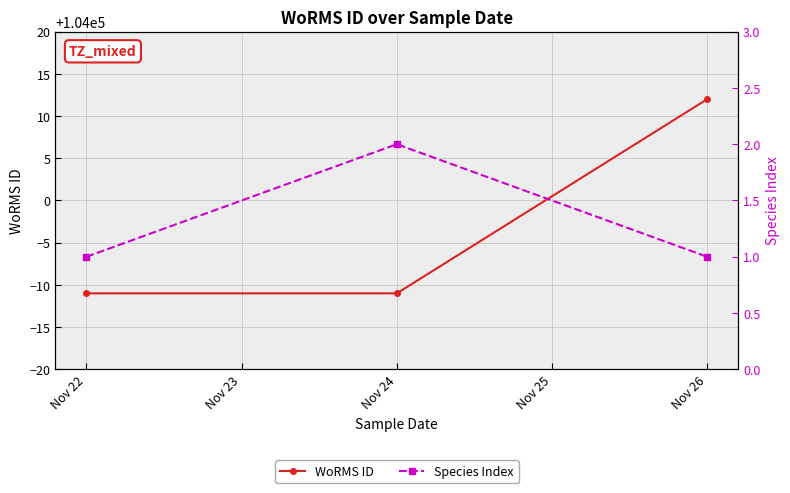

Which series has the largest total across all categories?

WoRMS ID